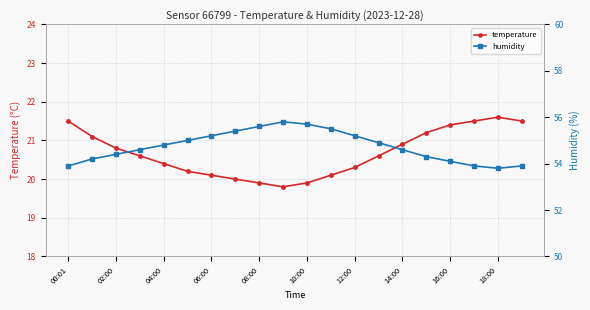

How many lines are shown in the chart?

2